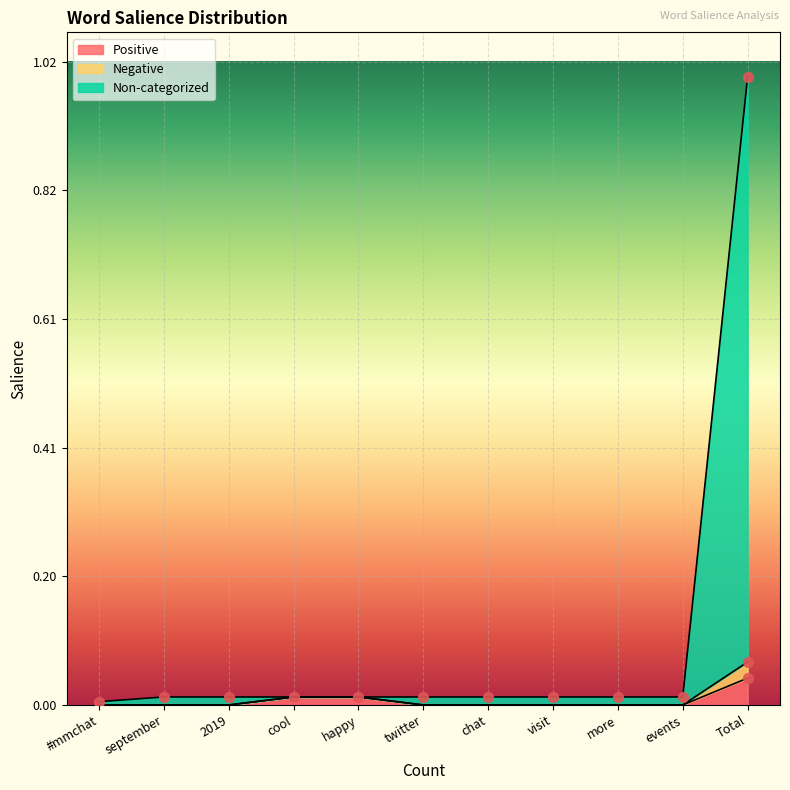

Is the value of Positive at chat greater than the value of Negative at Total?

No